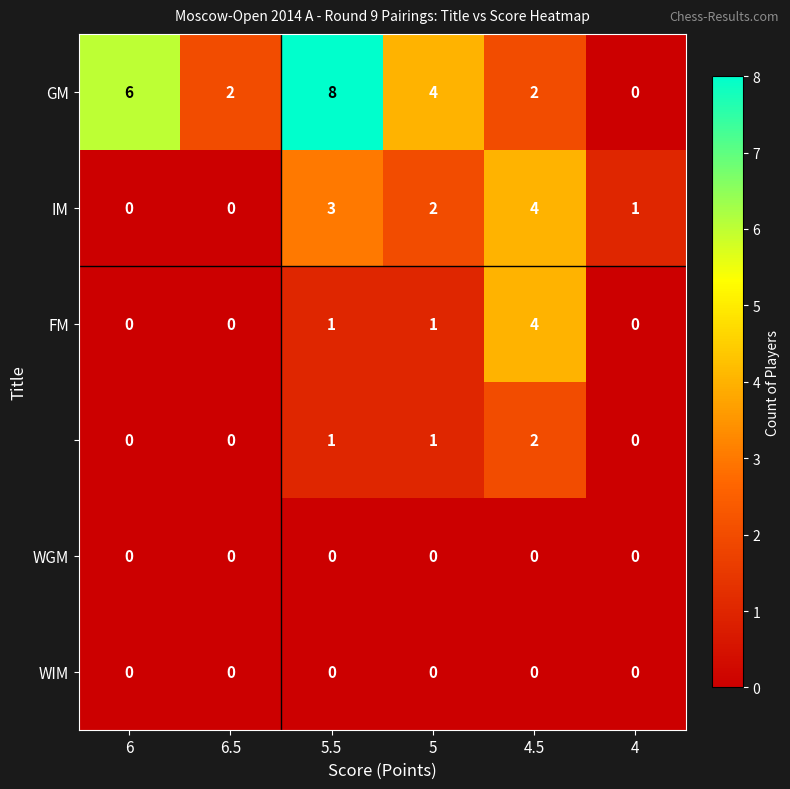

What is the spread (max minus min) of values at 6.5?

2